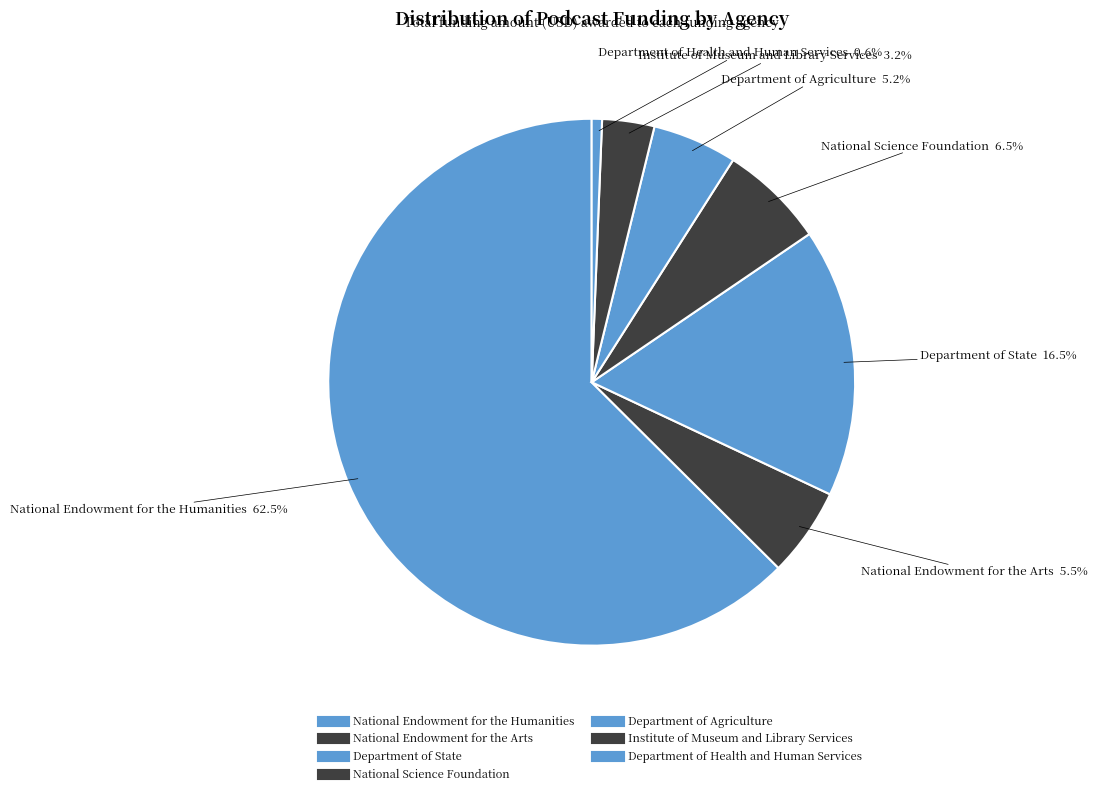

Is there a majority slice in this chart?

Yes